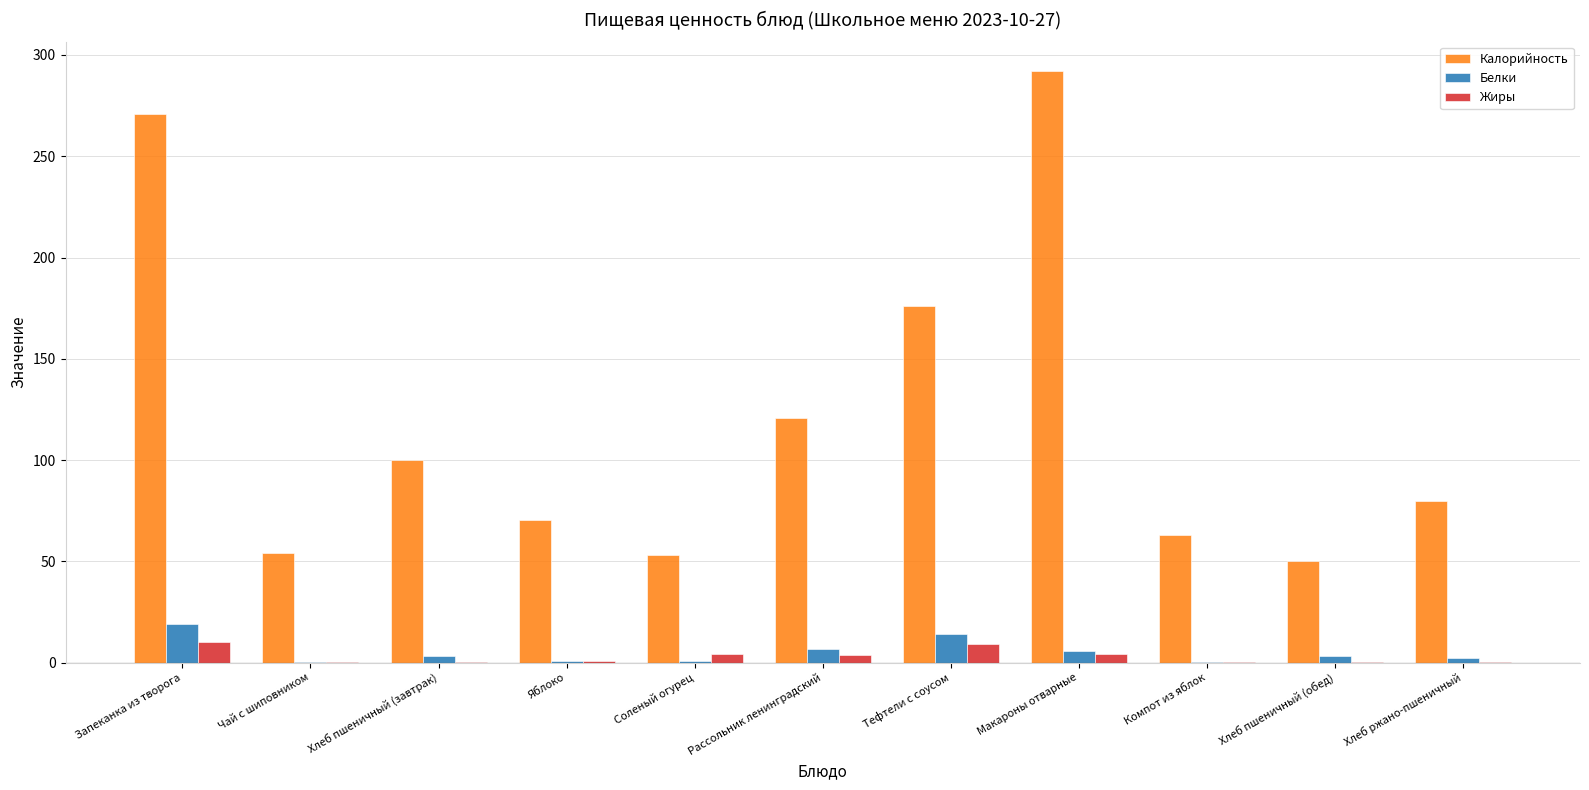

What is the average value of the Белки series?

5.1